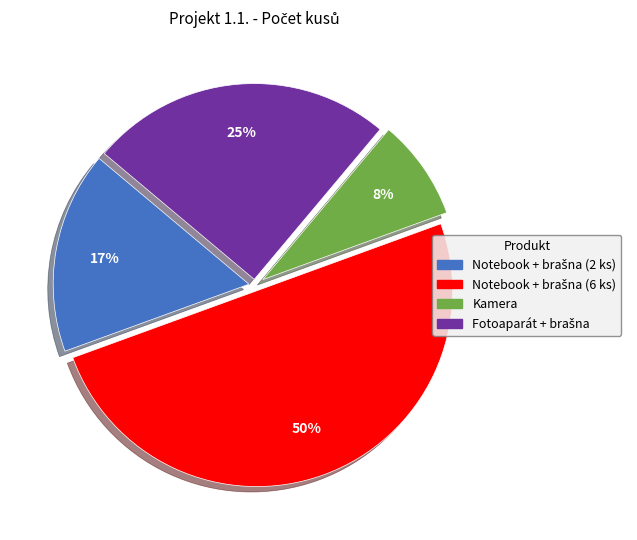

To the nearest percent, what is the average slice percentage?

25%